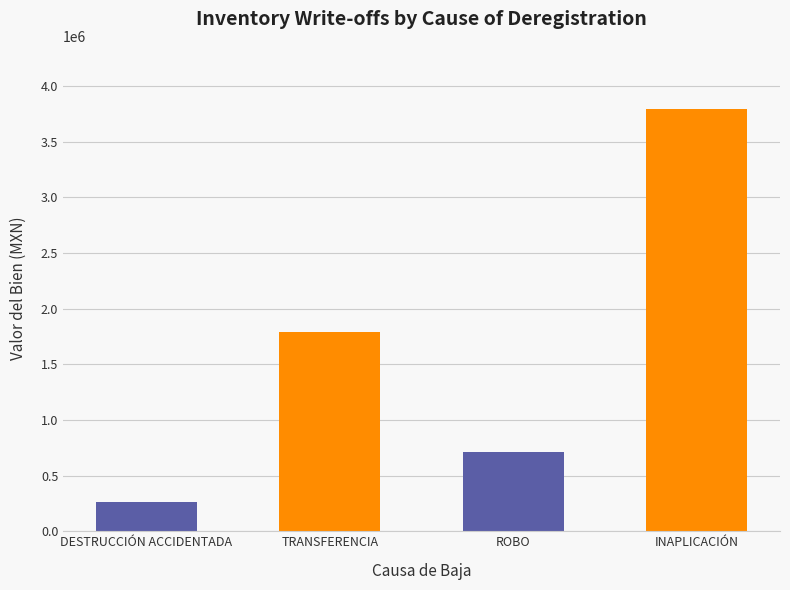

What is the value of the 2nd bar from the left?

1791513.0